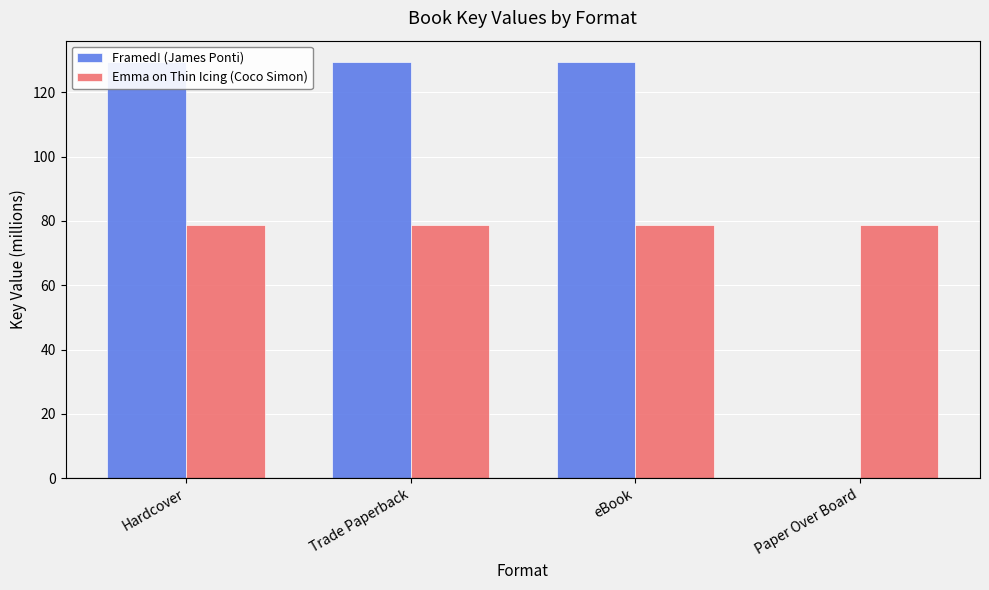

What is the label of the 4th bar from the right?

Hardcover